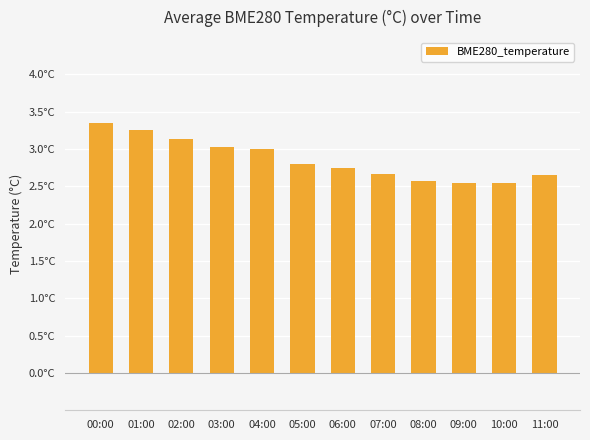

Does the chart contain any negative values?

No